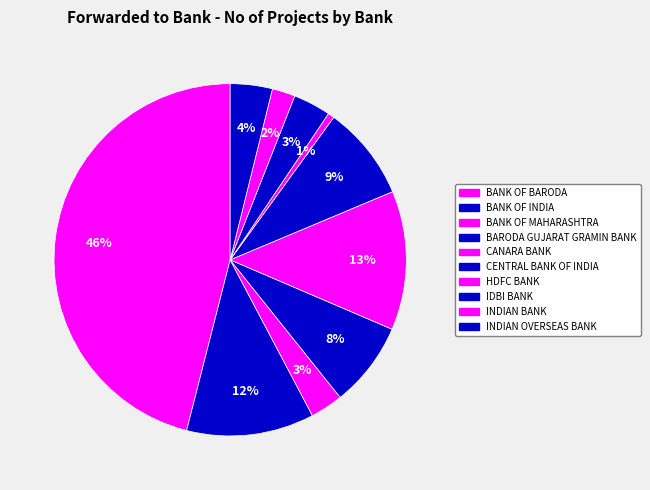

To the nearest percent, what is the average slice percentage?

10%